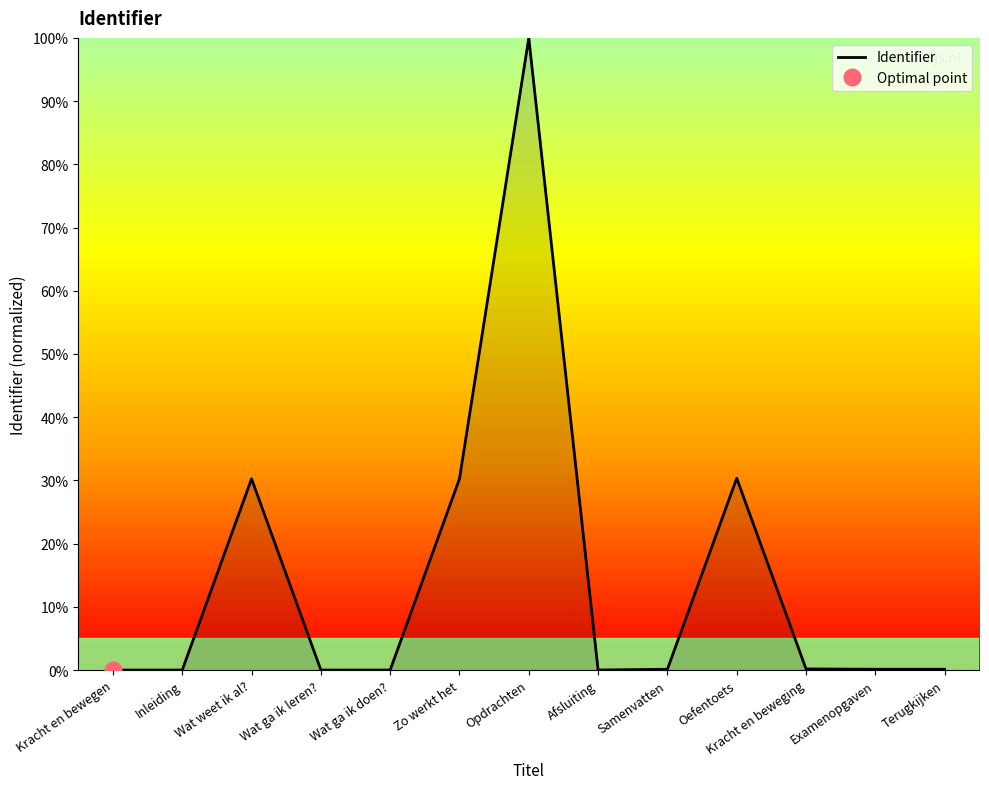

What is the value of the 6th point from the left?

30.3